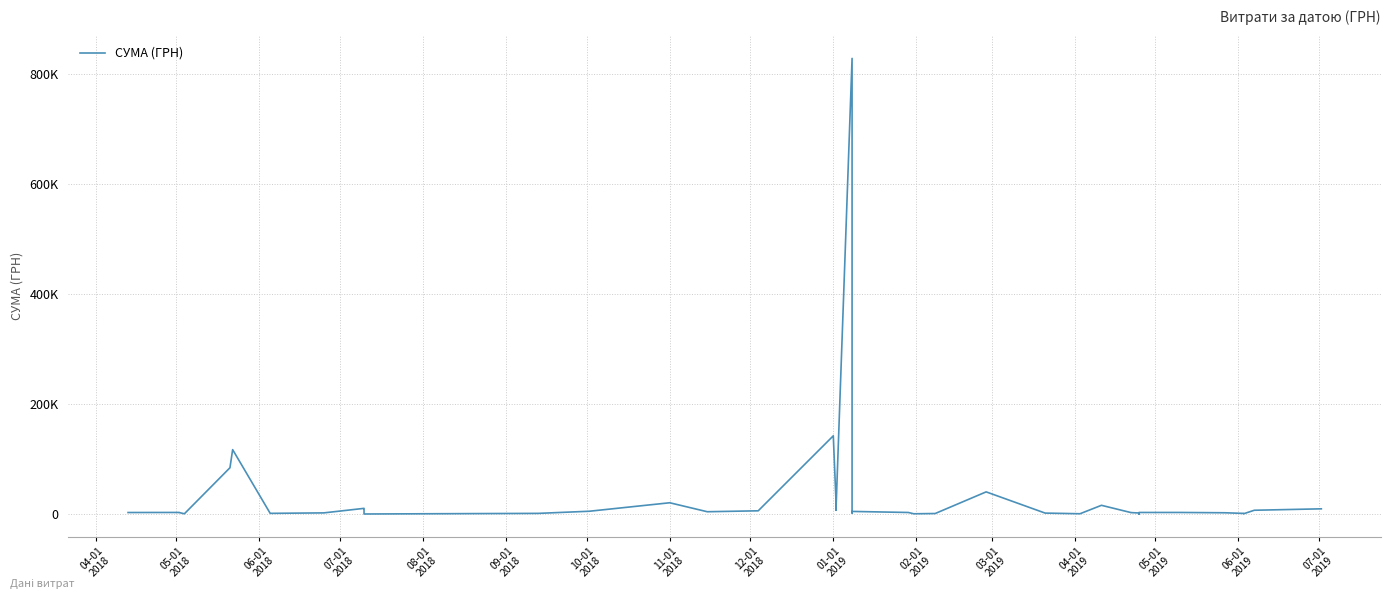

Reading left to right, what are all the values shown in this chart?

2882.0	2999.0	2907.0	578.0	84300.0	117227.9	1359.0	2215.2	10442.1	9199.0	201.0	1320.0	5198.0	20625.0	4306.8	6000.0	142380.6	23563.2	6863.2	828659.7	2050.0	4872.0	2941.0	585.0	1051.9	40426.4	1828.5	646.5	15994.0	2785.6	2720.0	2040.0	179.0	2944.0	2990.0	2420.0	1284.0	584.0	7000.0	9599.0